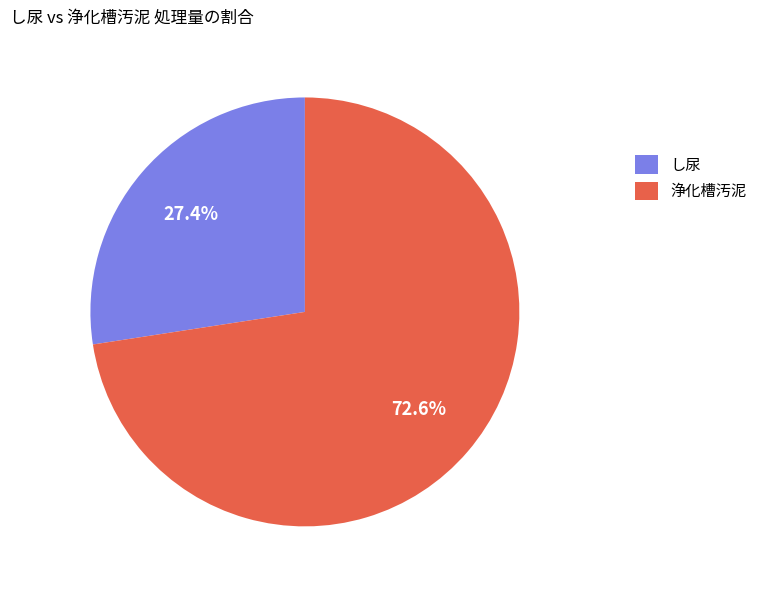

Between し尿 and 浄化槽汚泥, which is larger?

浄化槽汚泥